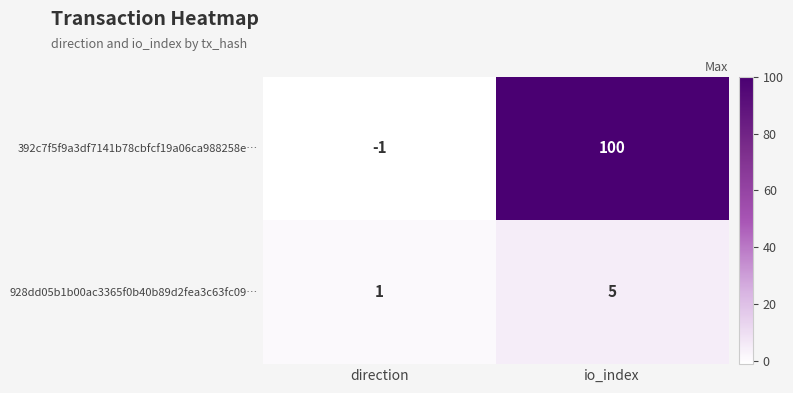

Reading left to right, list all the values displayed in this chart.

392c7f5f9a3df7141b78cbfcf19a06ca988258e…: direction=-1	io_index=100
928dd05b1b00ac3365f0b40b89d2fea3c63fc09…: direction=1	io_index=5